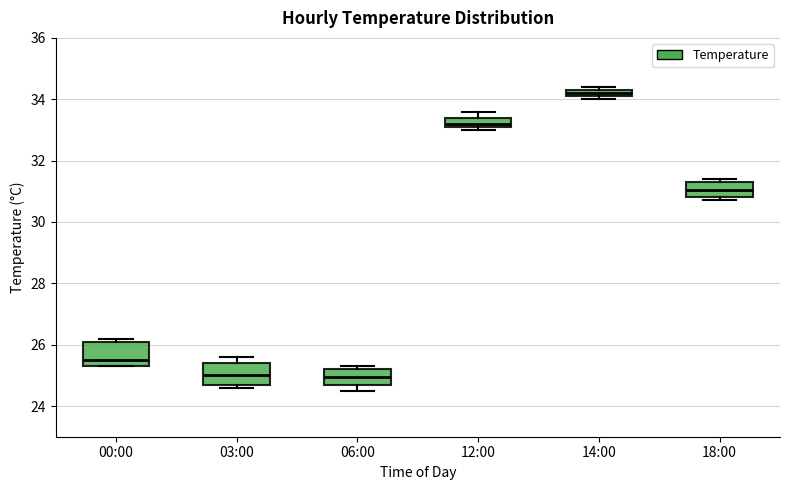

Where is the upper edge of the box for 06:00 on the y-axis? The values are not printed on the chart, so give them approximately, as read against the axis.

25.2